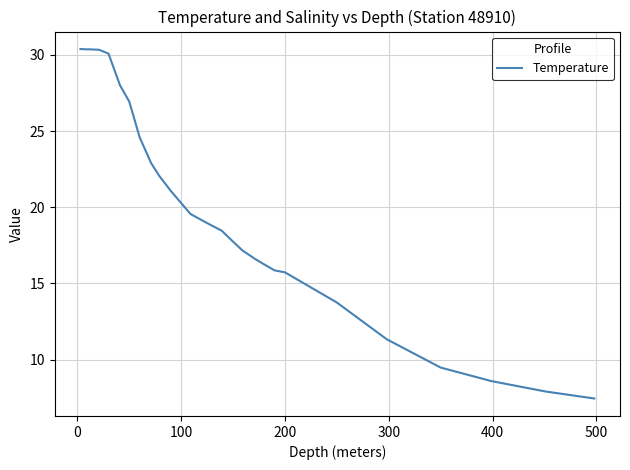

What is the maximum value shown in the chart?

30.4